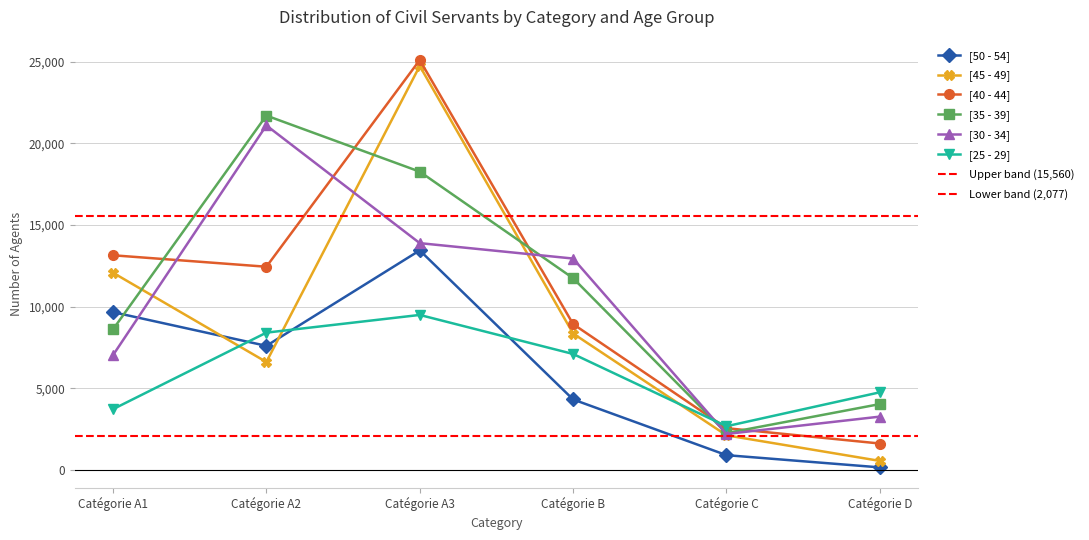

What is the sum of the [35 - 39] values at Catégorie C and Catégorie D?

6289